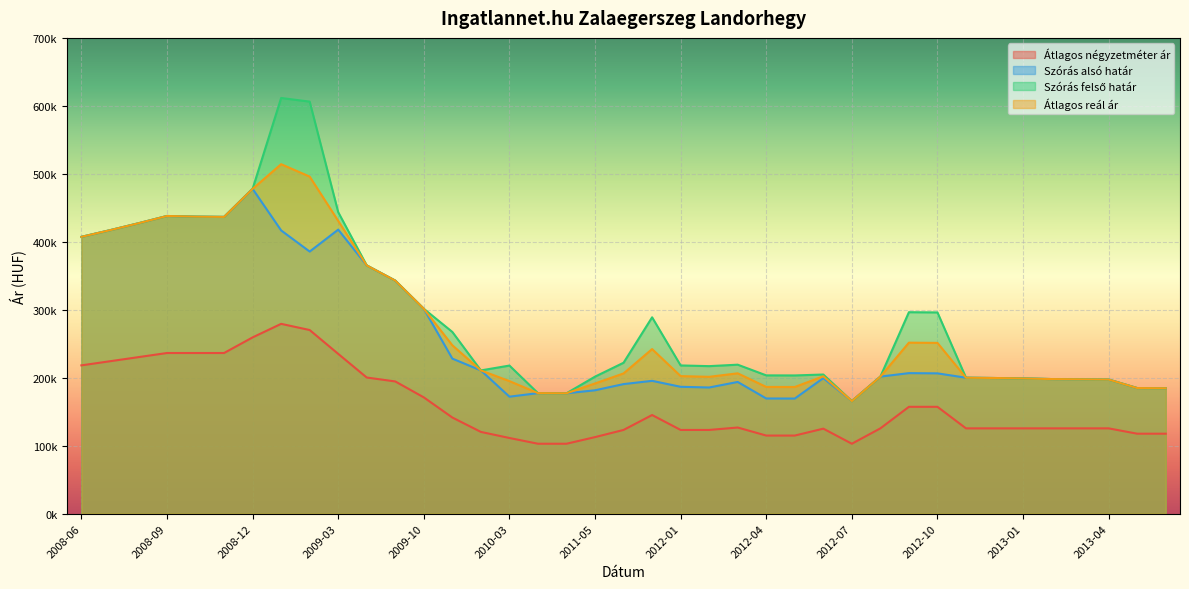

How many data points in Átlagos reál ár are less than 206335?

19